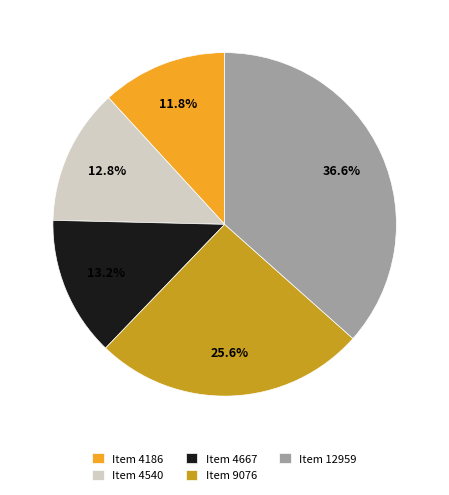

Does Item 9076 represent more than half of the total?

No